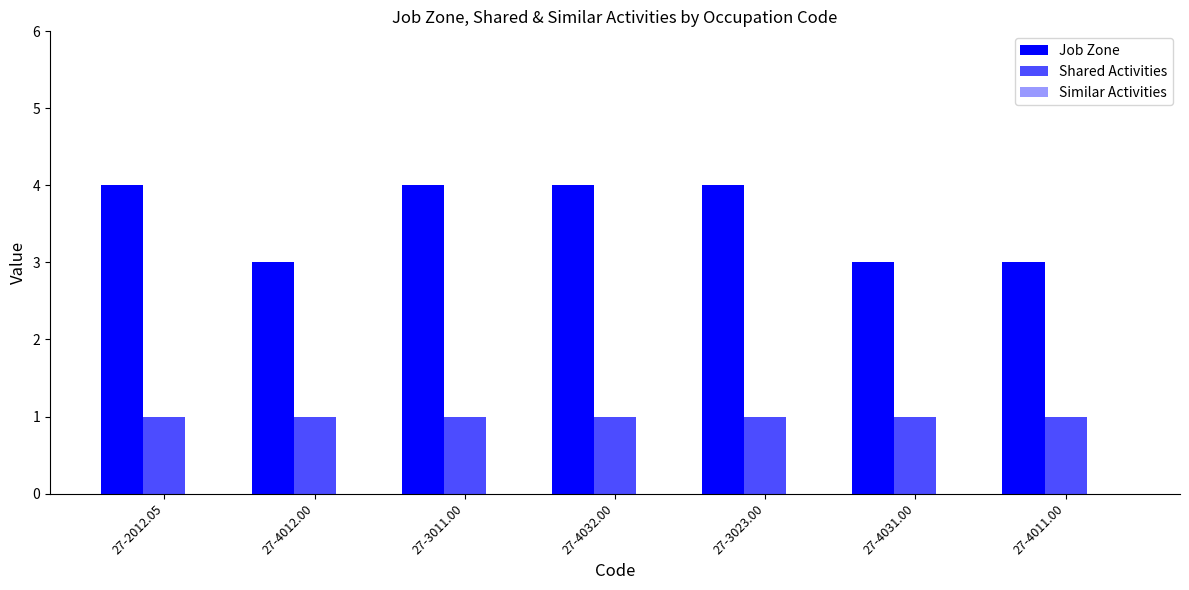

Count the number of data series in this chart.

2